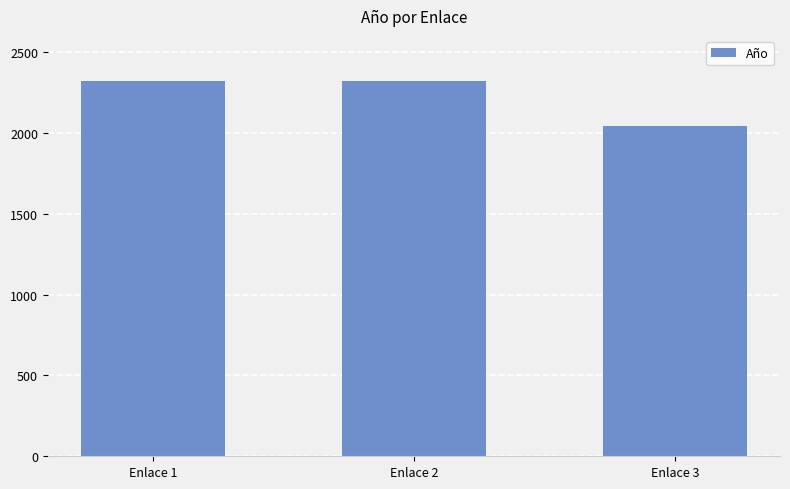

Are the bars grouped side by side (vs. stacked)?

No